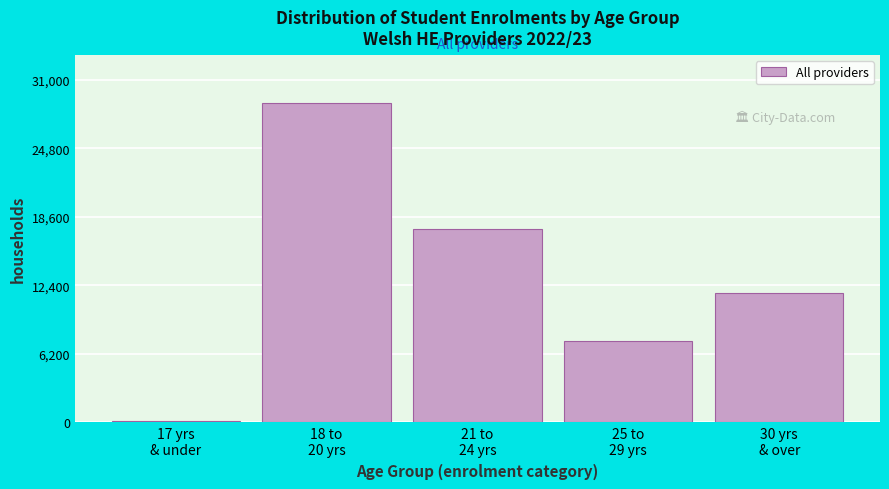

What is the difference between the second highest and minimum values?

17405